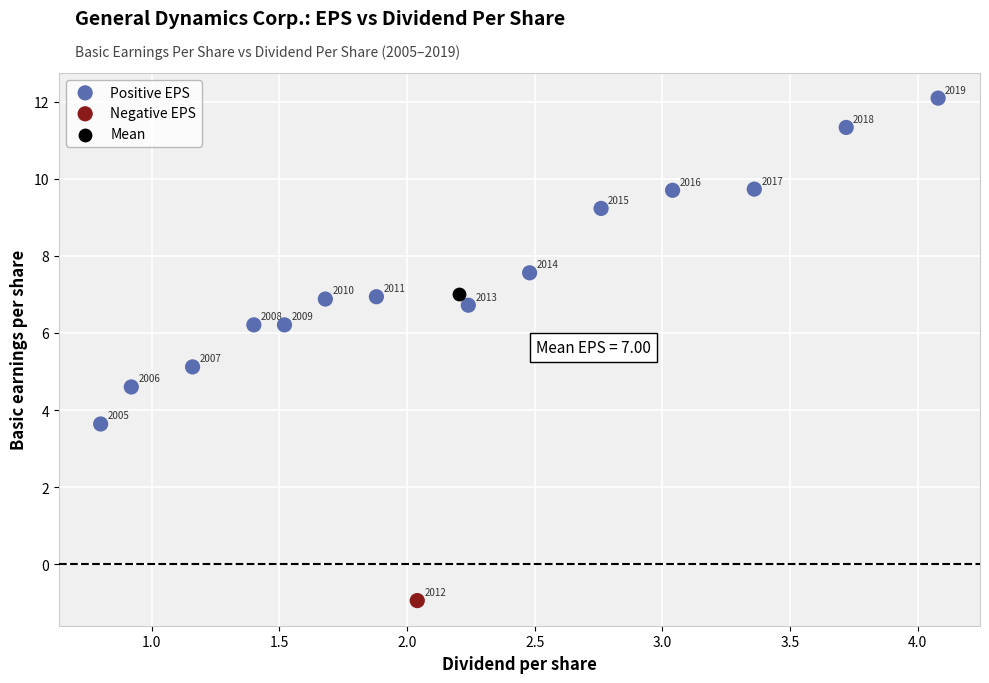

What are all the series names shown in the legend?

Positive EPS, Negative EPS, Mean